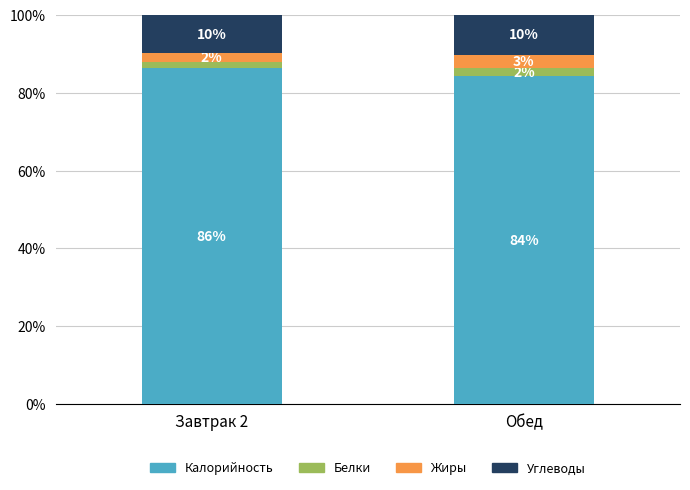

List the series in order of their peak value, highest first.

Калорийность, Углеводы, Жиры, Белки